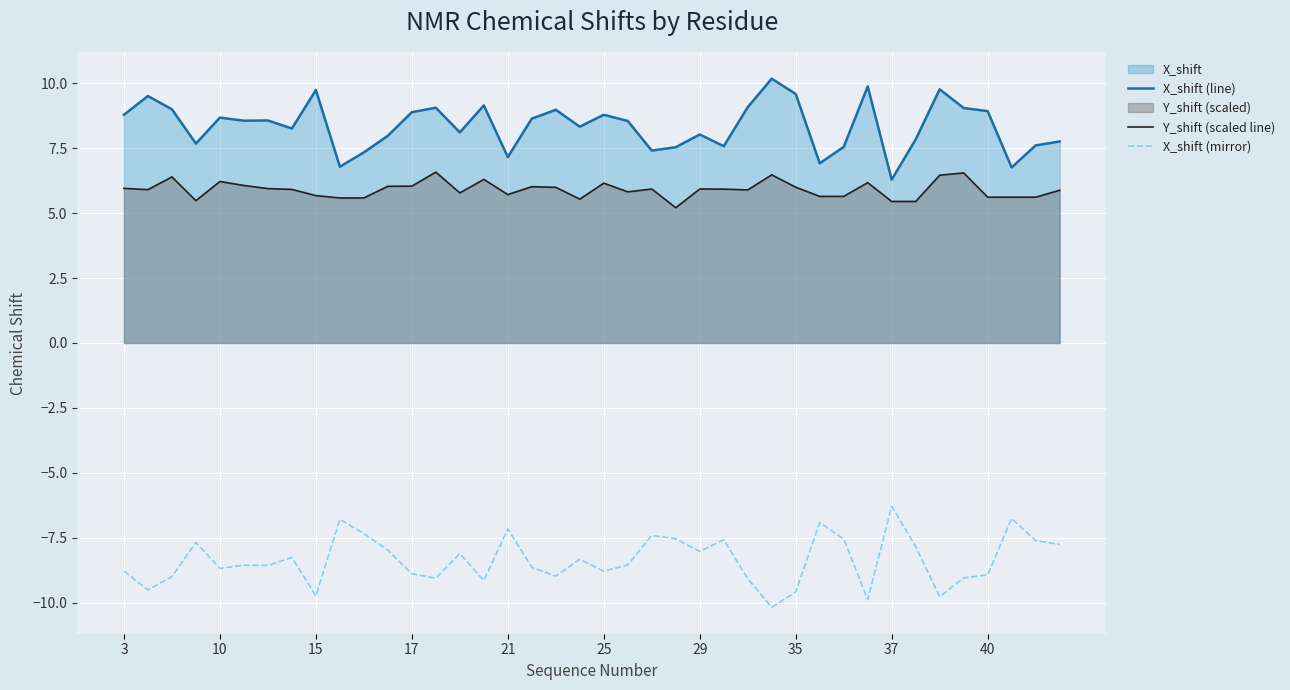

True or false: X_shift (mirror) has a value of -11.0 at 14.

False